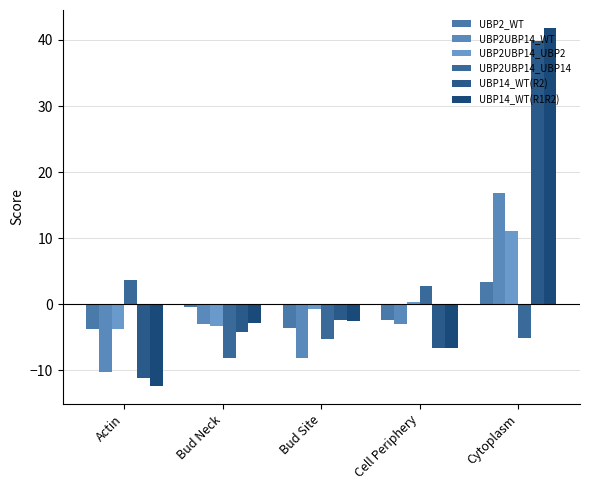

Which category has the lowest value across all series?

Actin